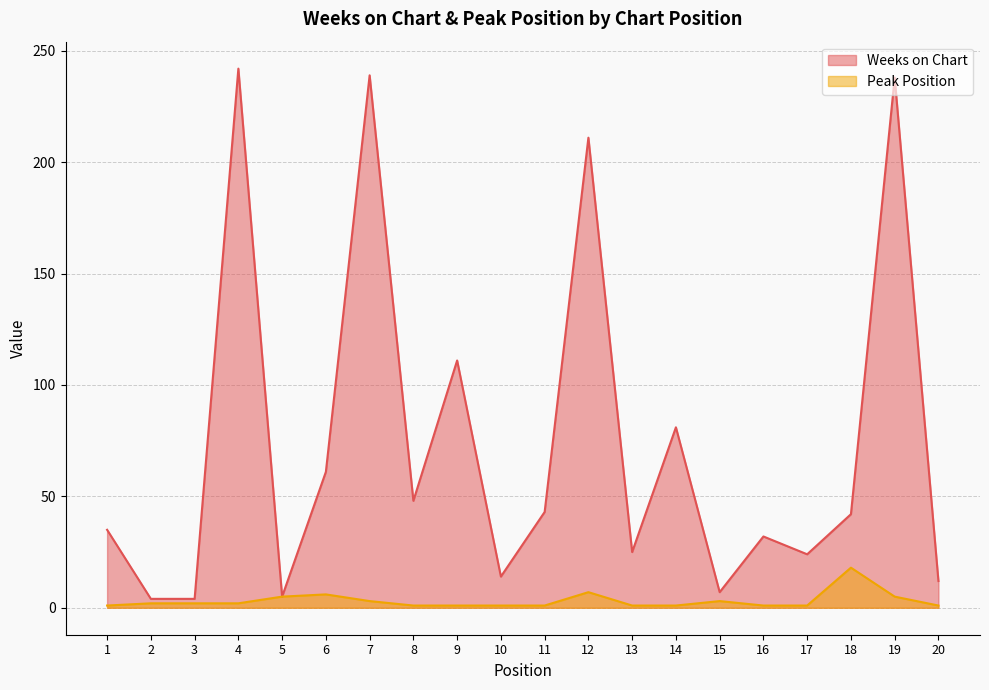

At which category does Weeks on Chart reach its first local peak?

4